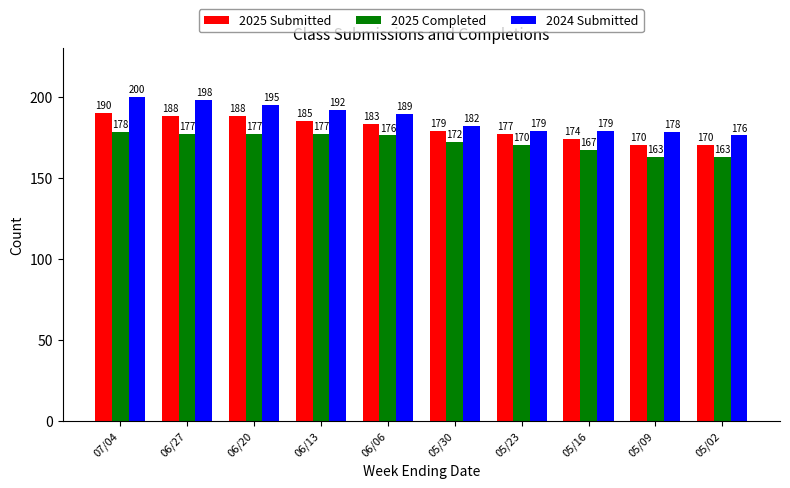

What is the label of the 5th bar from the right?

05/30